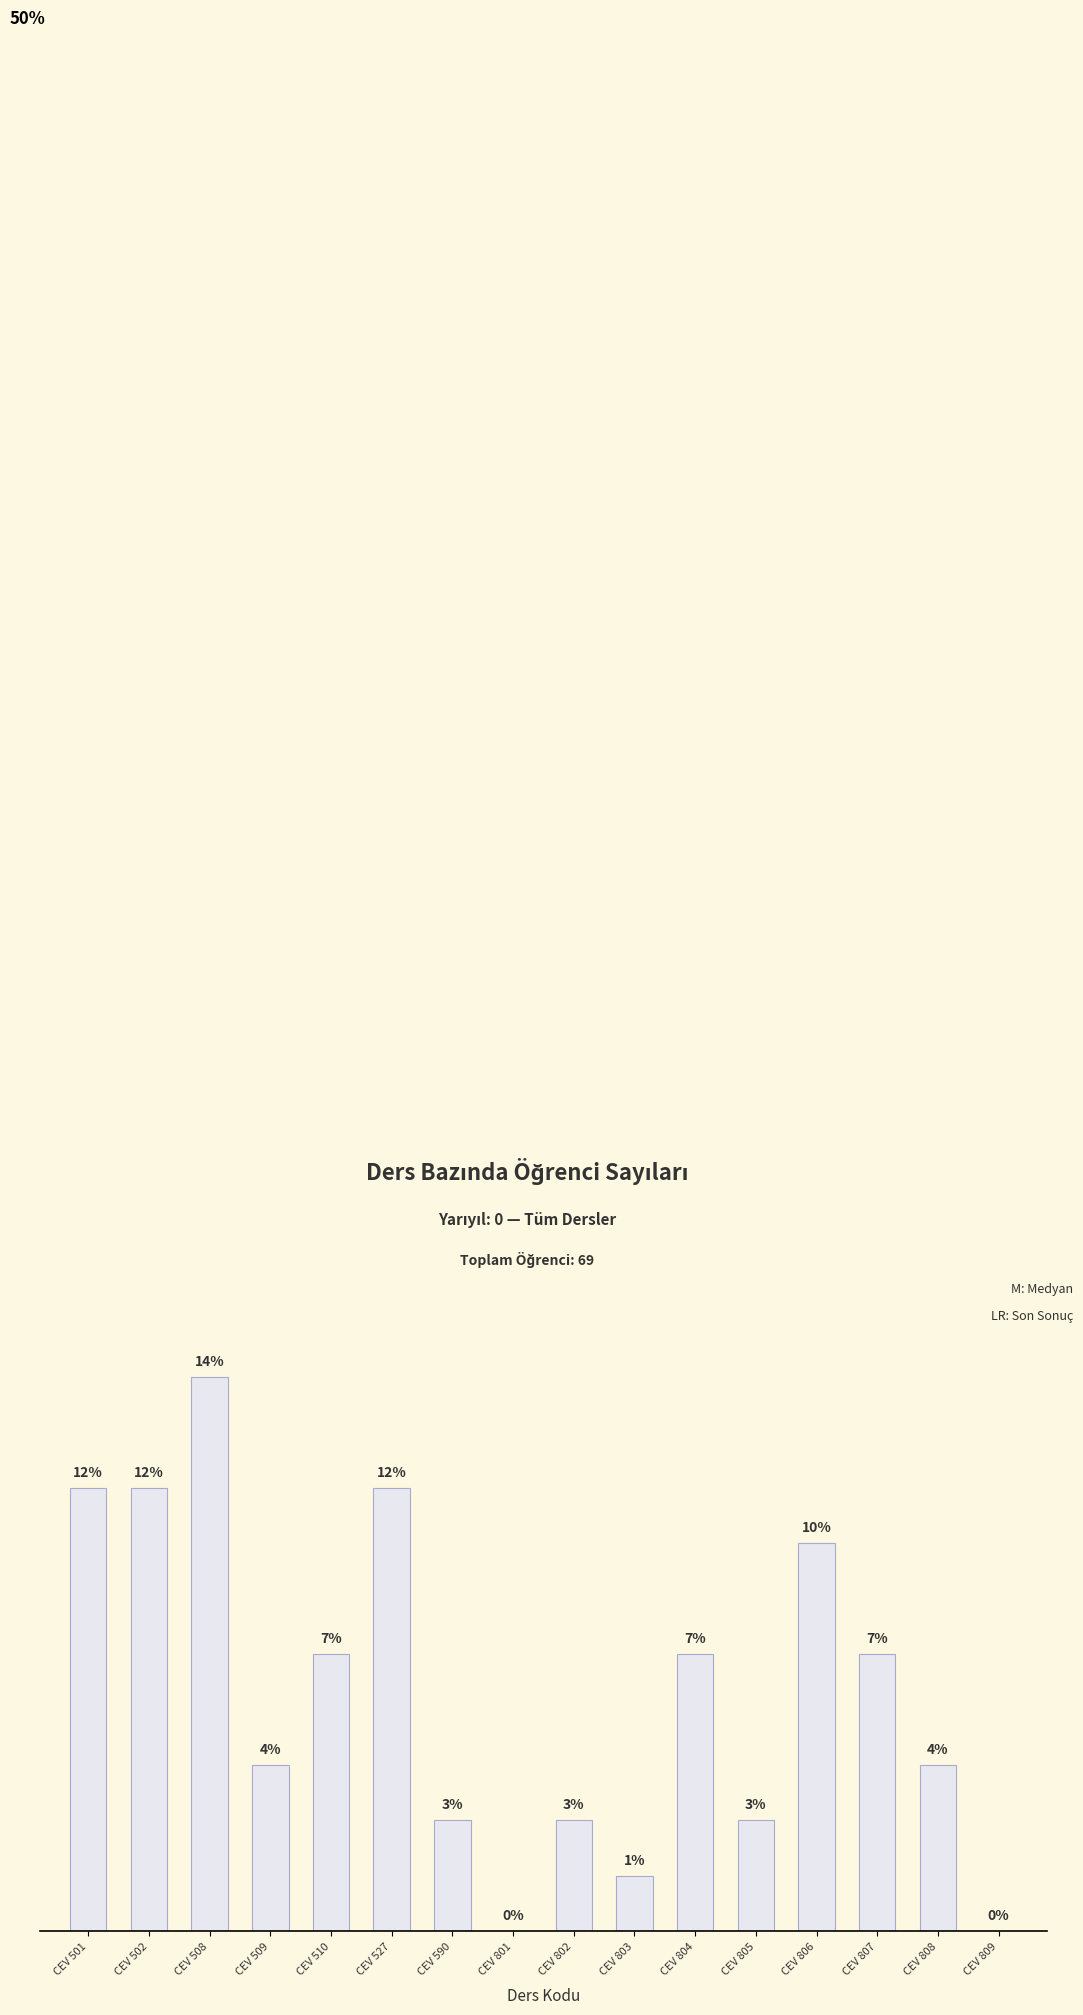

At which label does the data first exceed 5?

CEV 501